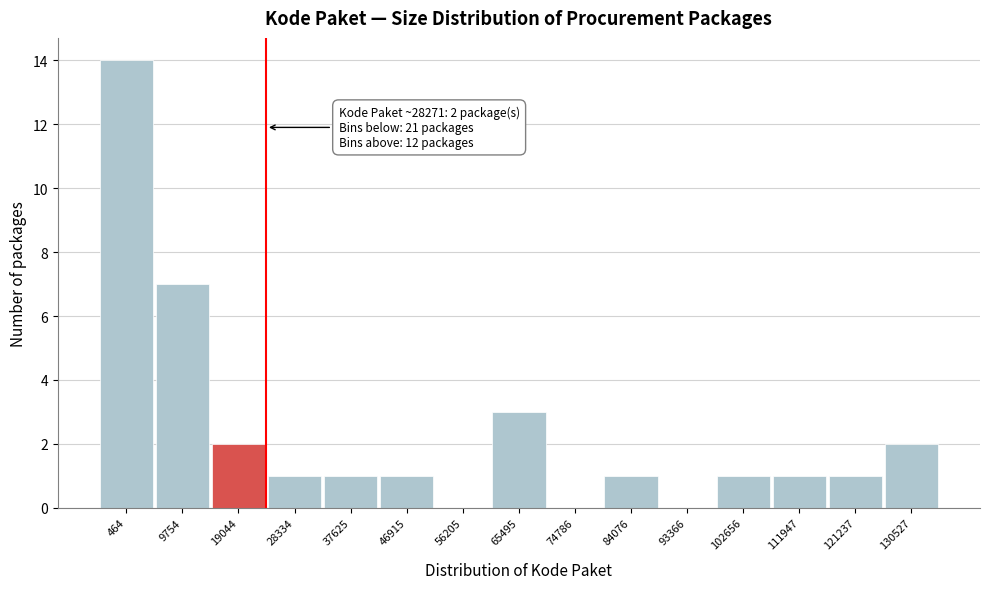

Reading right to left, extract all data points from this chart.

130527=2	121237=1	111947=1	102656=1	93366=0	84076=1	74786=0	65495=3	56205=0	46915=1	37625=1	28334=1	19044=2	9754=7	464=14